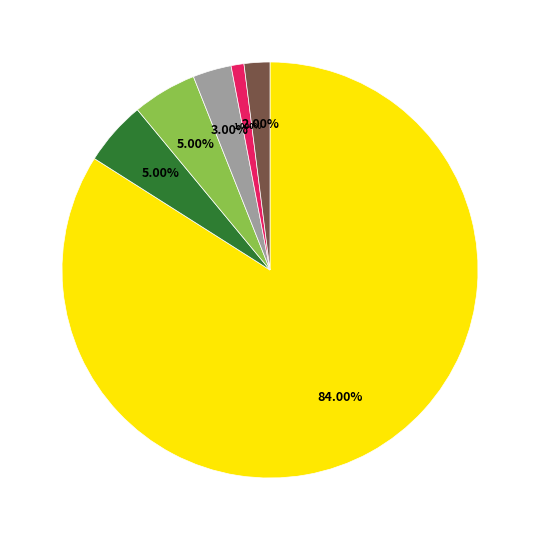

Count the number of slices in the pie.

6